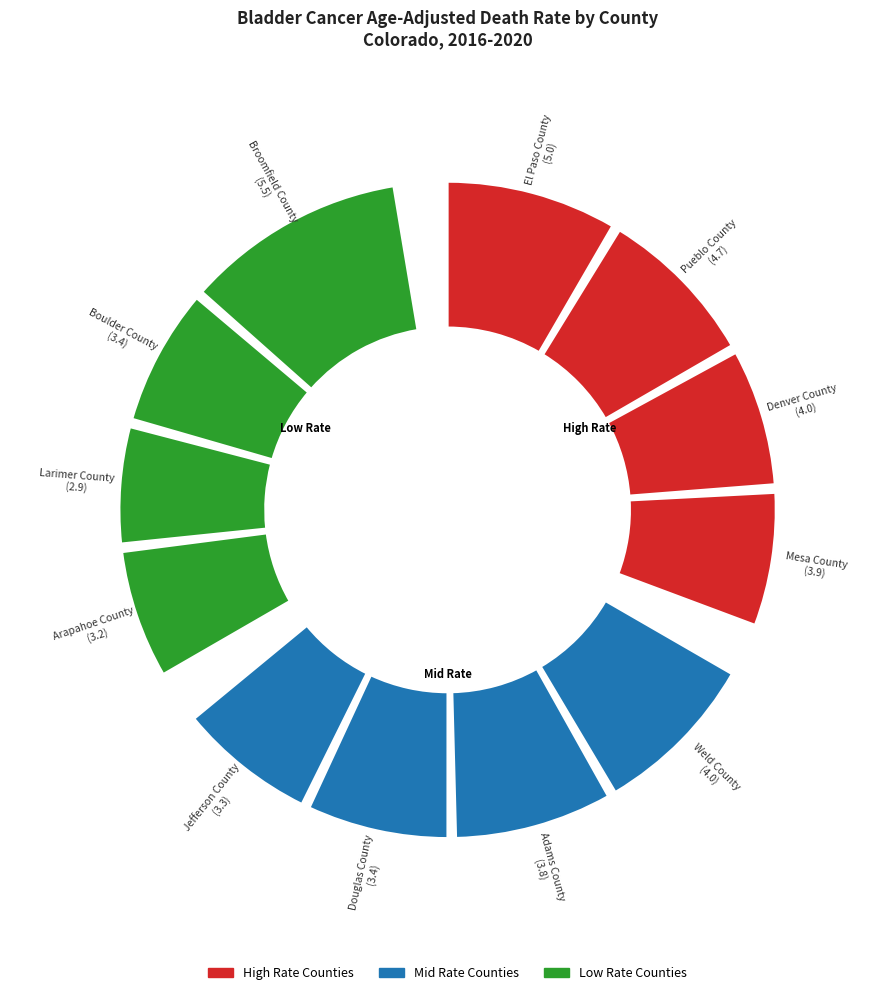

To the nearest percent, what percentage of the pie is Arapahoe County?

7%